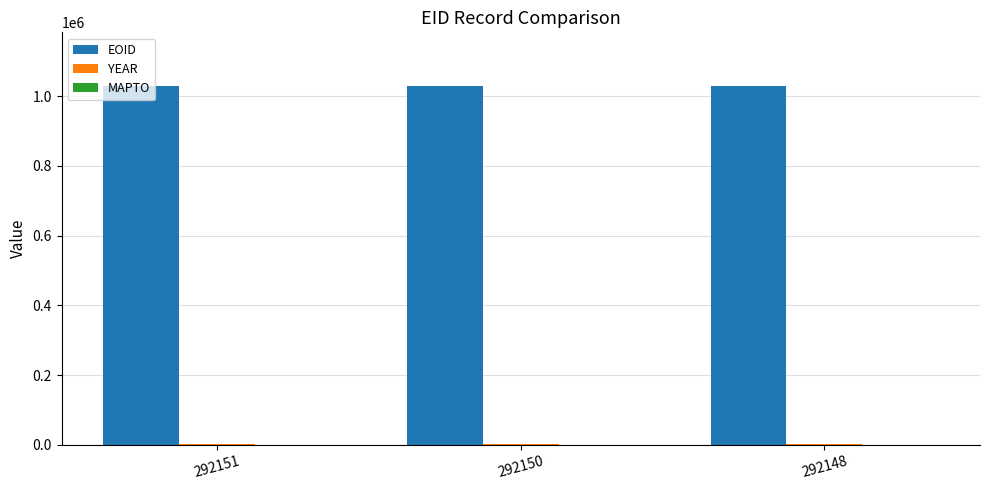

The EOID series shows 713510 at 292148. True or false?

False